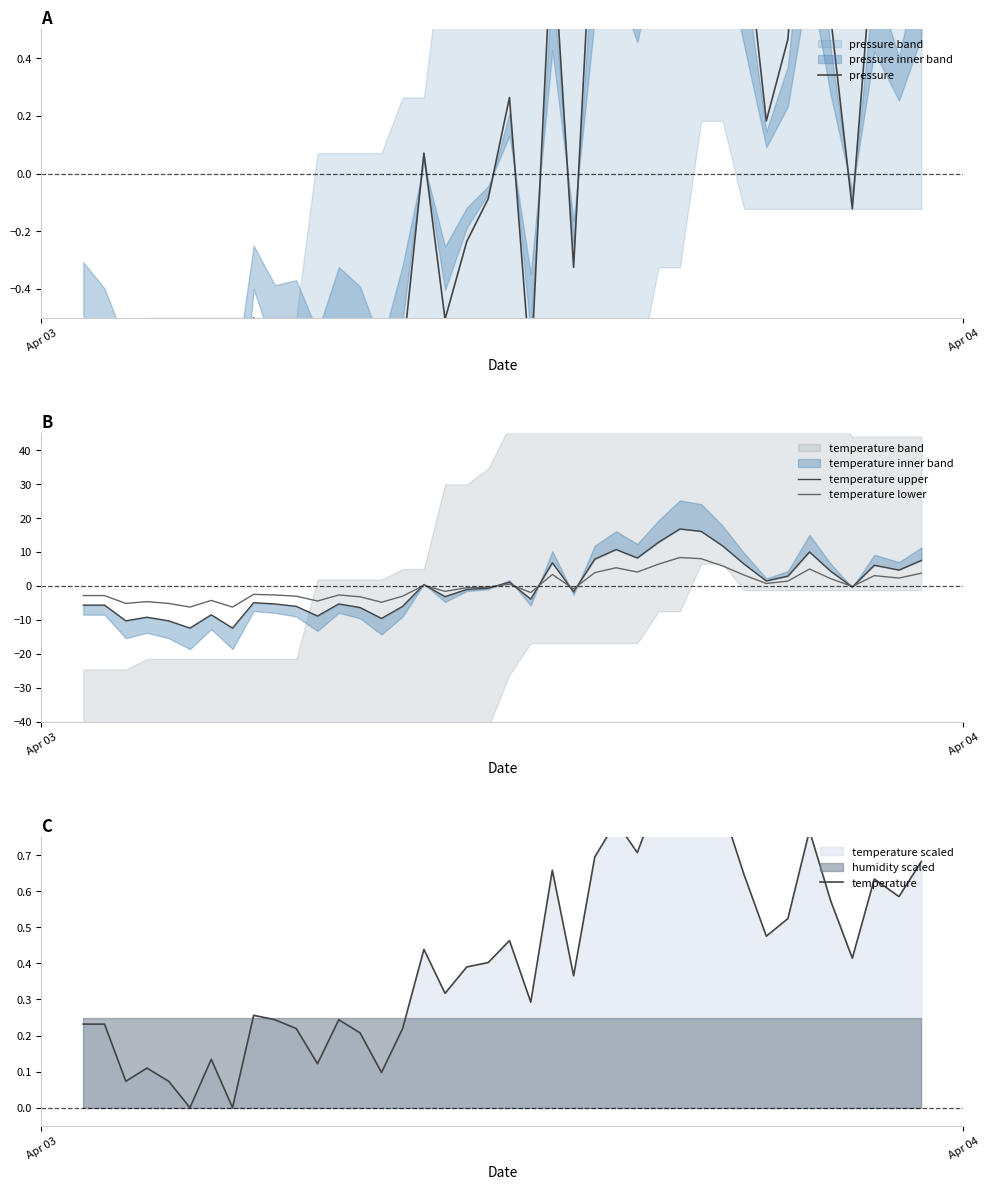

At how many categories does at least one series exceed 1?

17